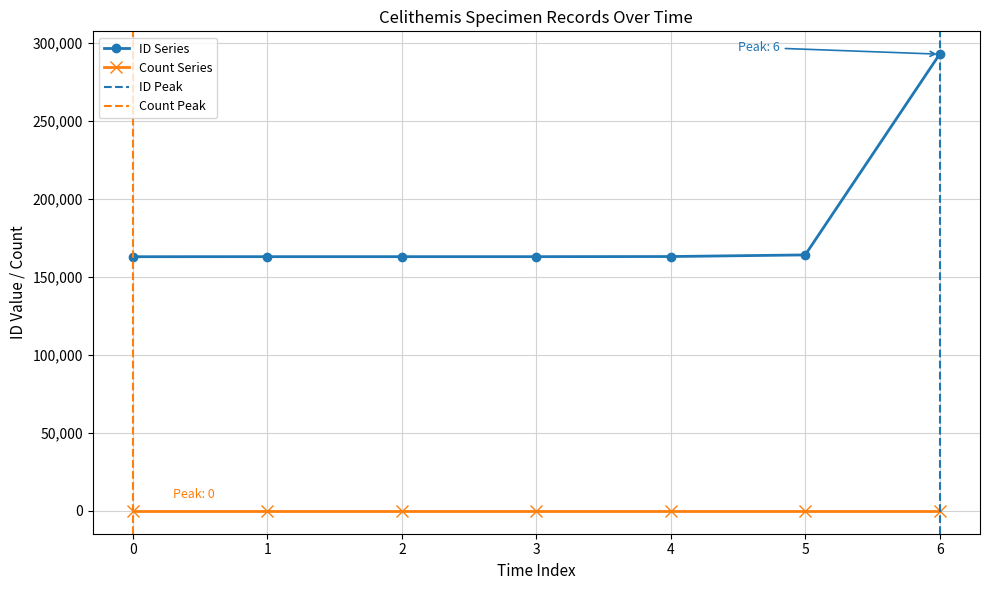

The value of ID Series at 1 is 86942. True or false?

False